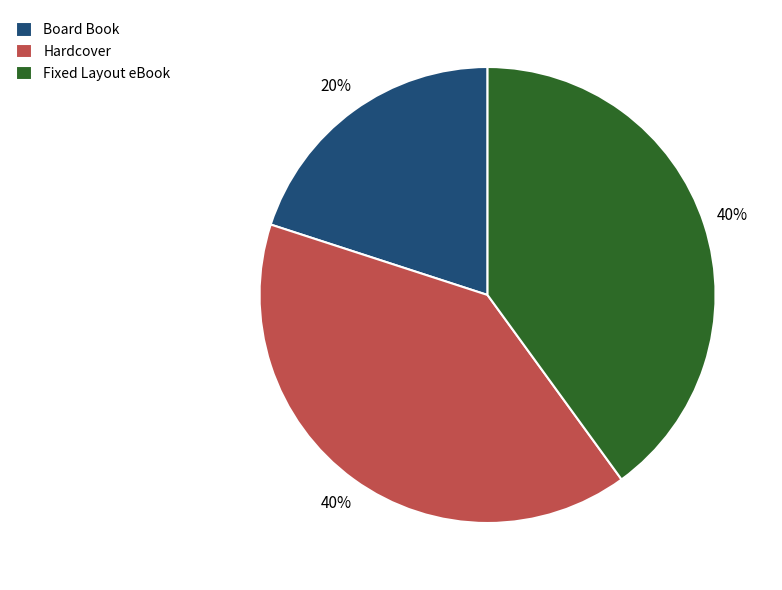

To the nearest percent, what is the difference between the largest and smallest slice percentages?

20%